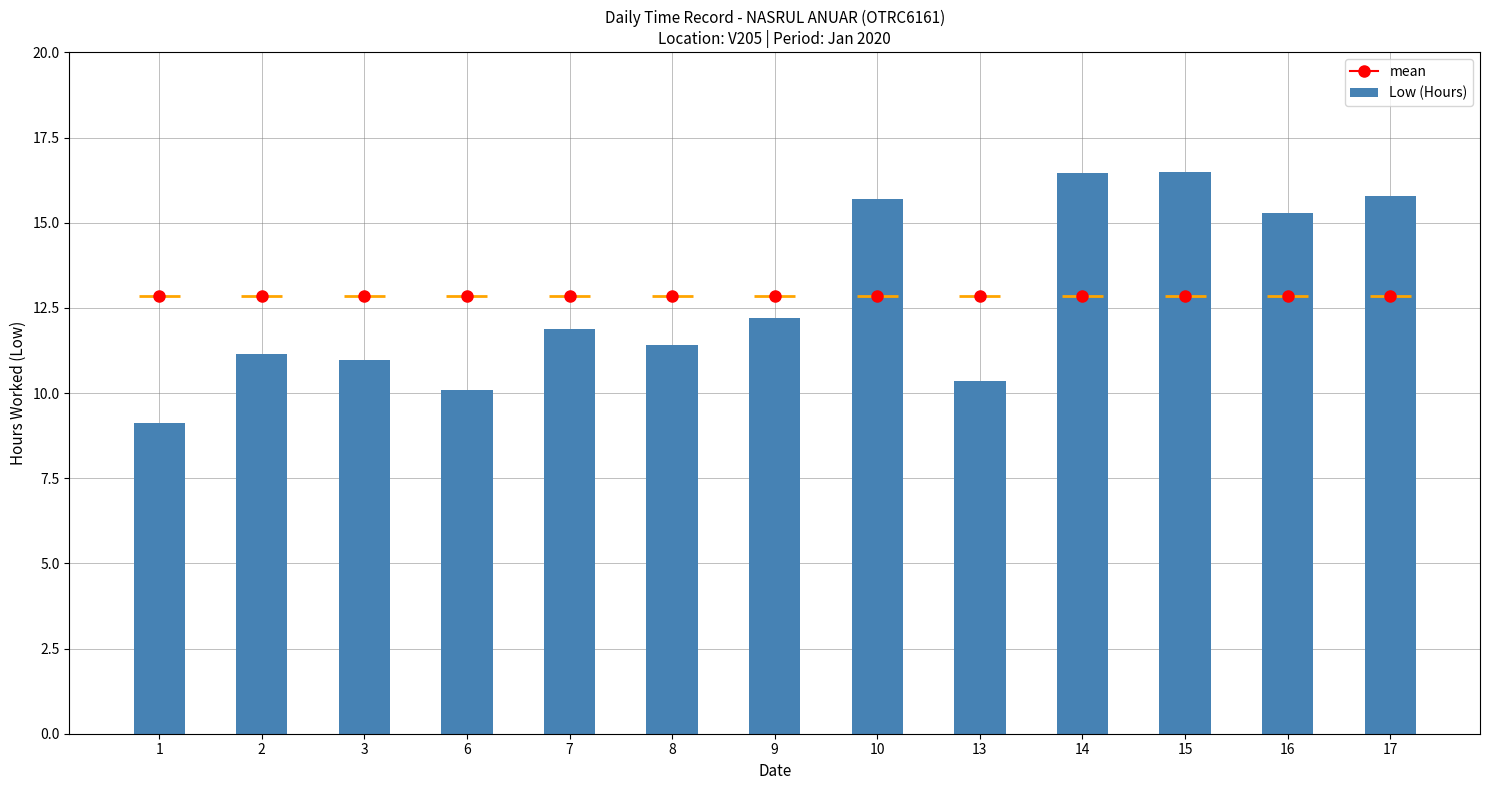

True or false: Low (Hours) has a value of 10.1 at 6.

True